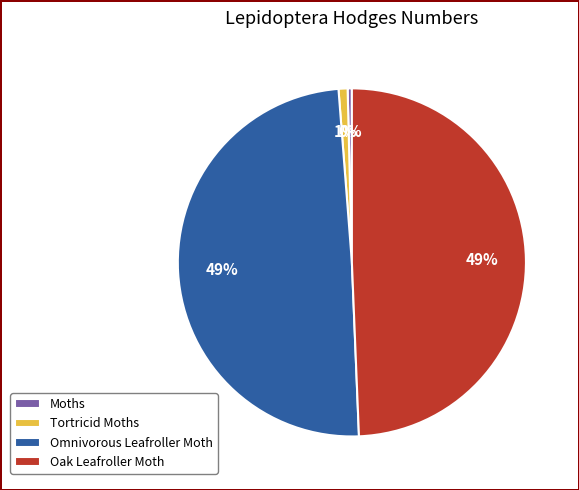

True or false: Oak Leafroller Moth accounts for 49% of the total.

True